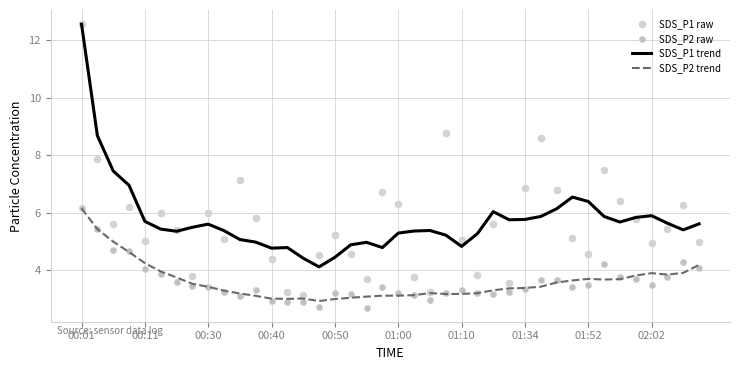

What is the total value across all series at 31?

18.7